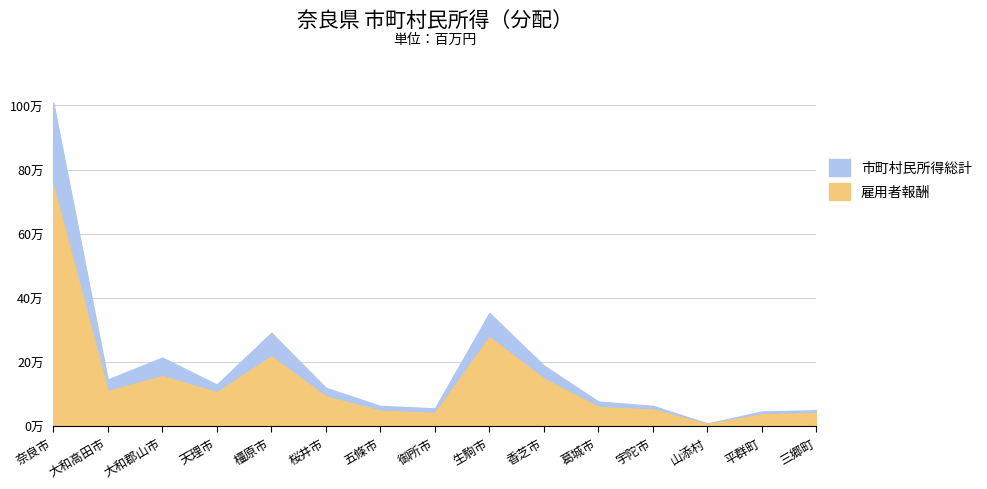

True or false: 雇用者報酬 has a value of 47799 at 五條市.

True